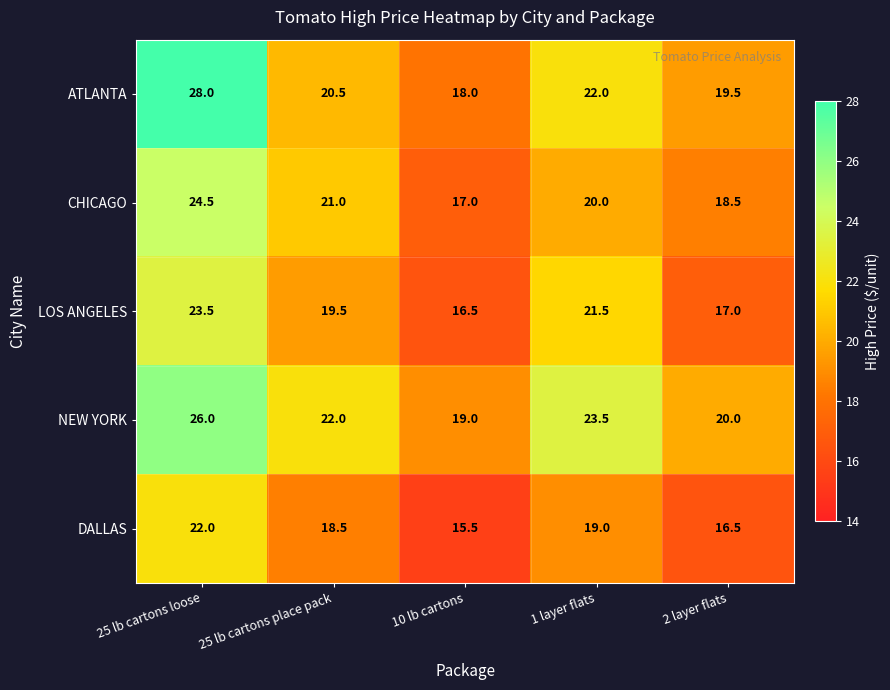

How many categories are shown in the chart?

5